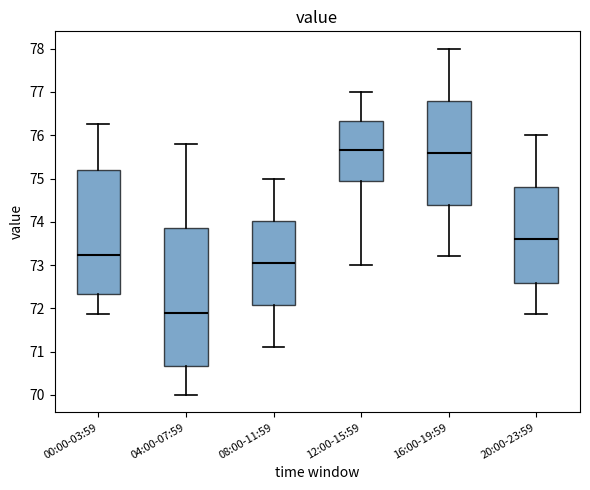

Where does the median line of the box for 04:00-07:59 sit on the y-axis? The values are not printed on the chart, so give them approximately, as read against the axis.

71.9